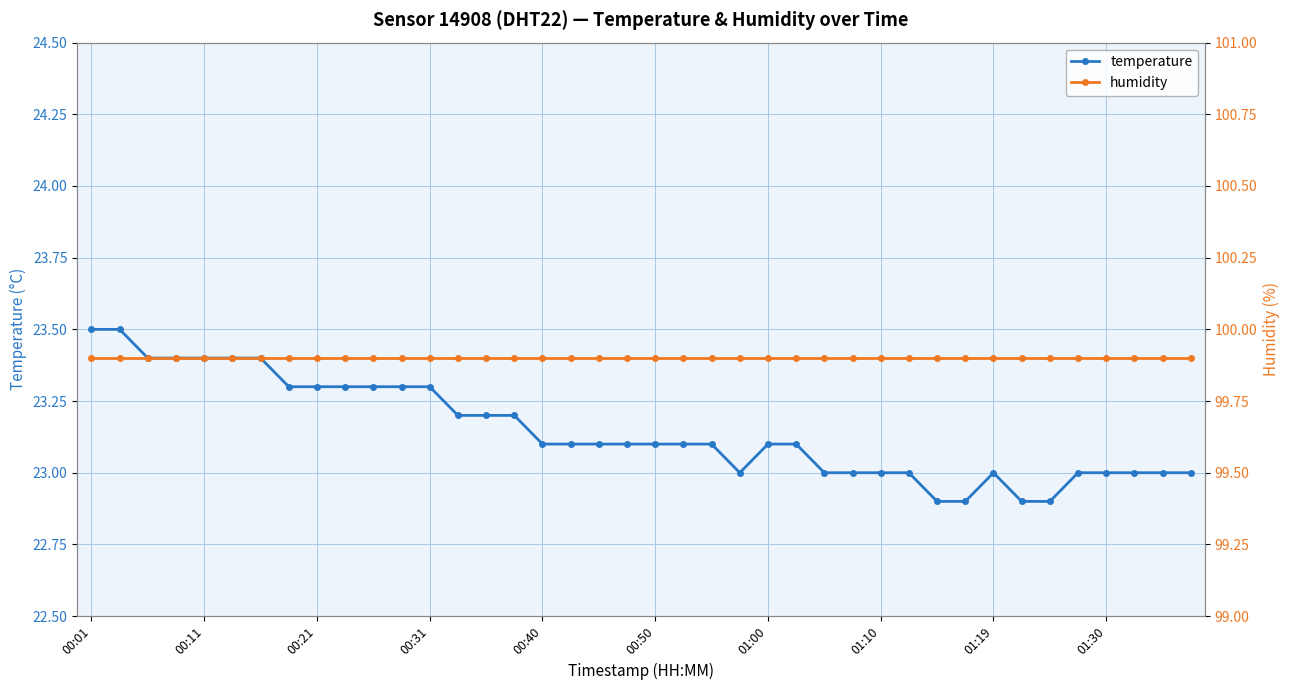

What is the maximum value for temperature?

23.5